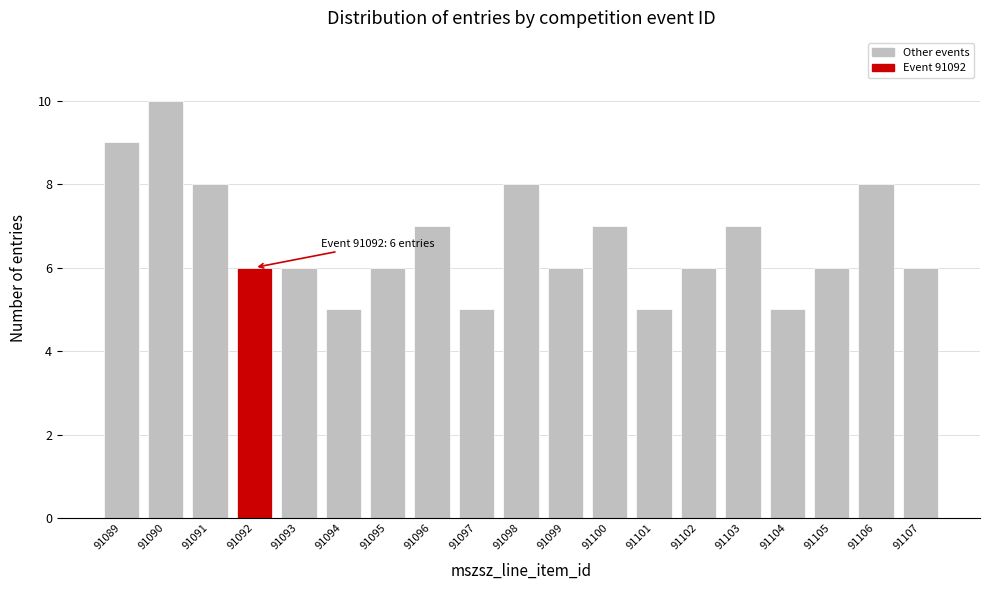

Reading right to left, transcribe all the data shown in this chart.

91107=6	91106=8	91105=6	91104=5	91103=7	91102=6	91101=5	91100=7	91099=6	91098=8	91097=5	91096=7	91095=6	91094=5	91093=6	91092=6	91091=8	91090=10	91089=9